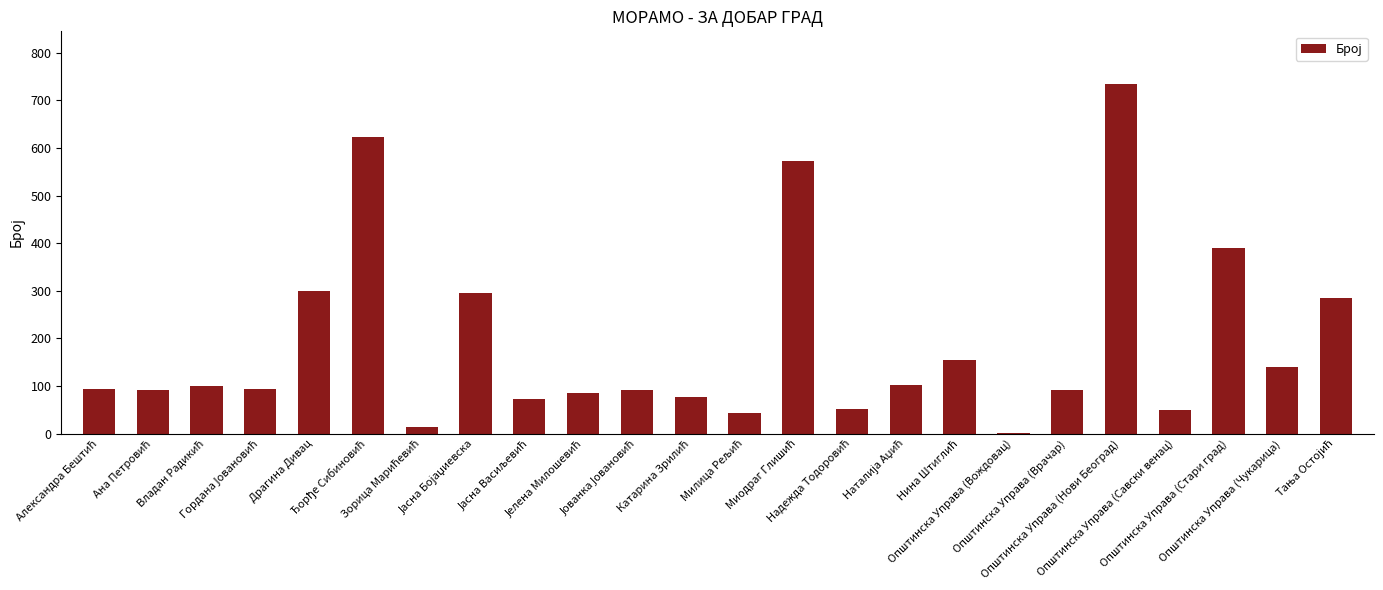

What is the greatest value displayed?

735